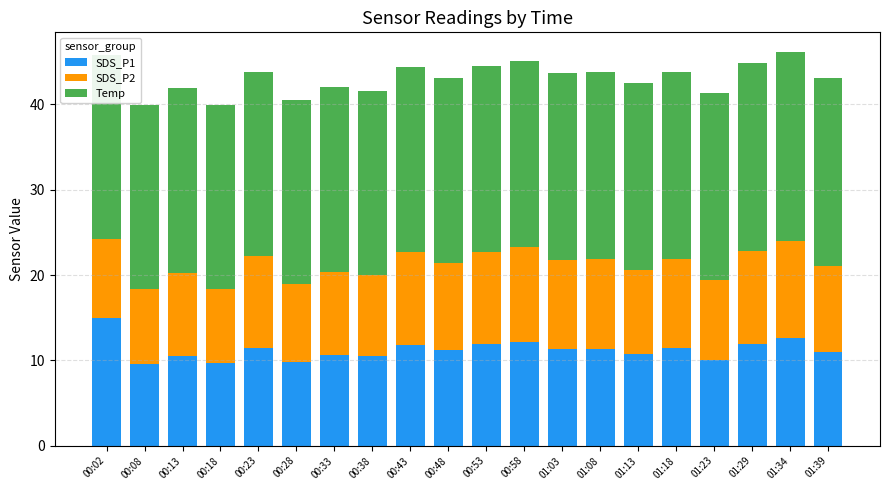

What is the difference between the second highest and second lowest values in the SDS_P1 series?

2.9